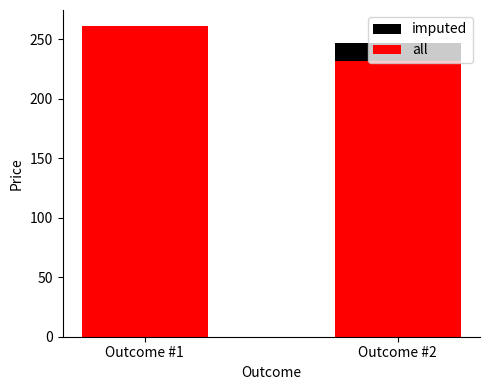

Rank the categories by all value from highest to lowest.

Outcome #1, Outcome #2